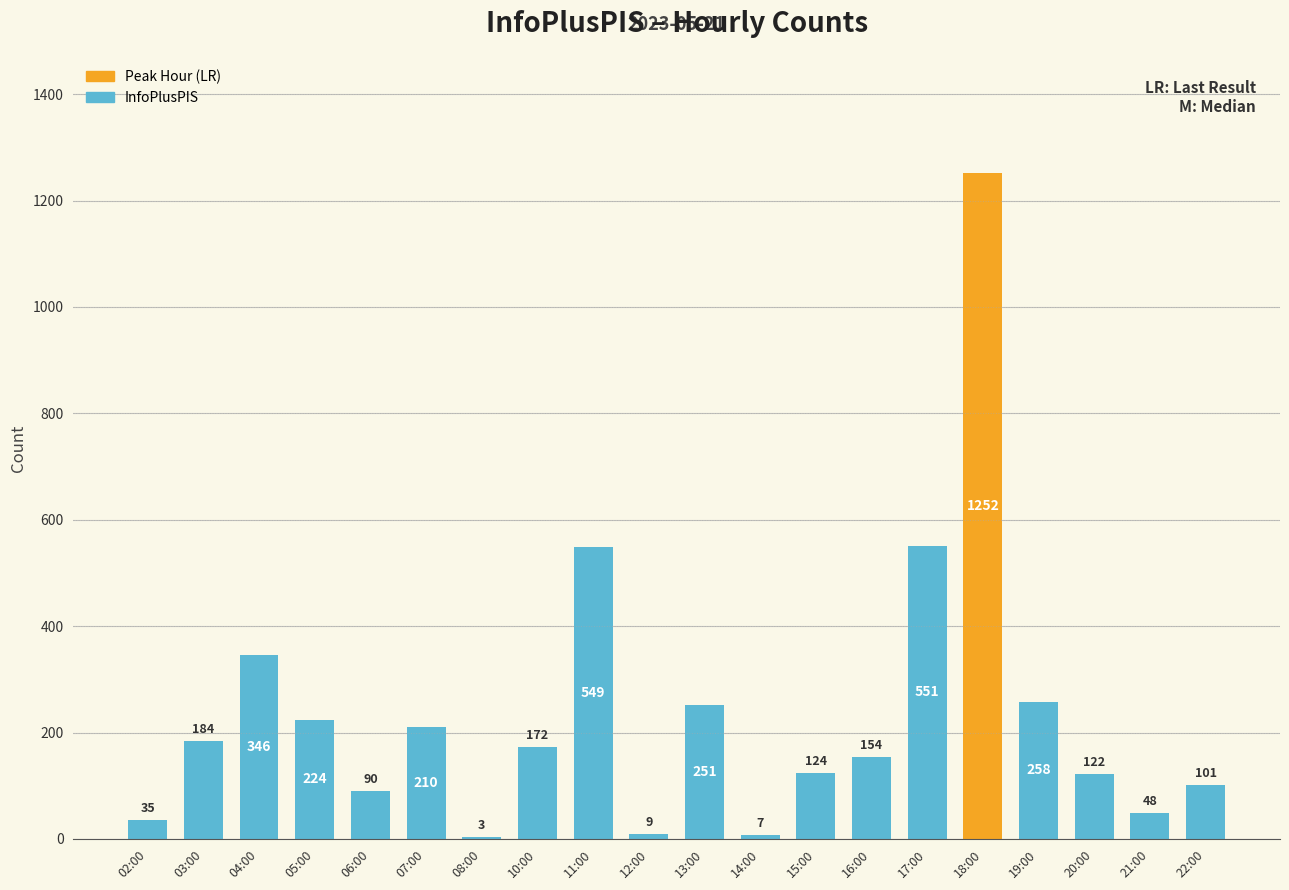

The value at 19:00 is 258. True or false?

True